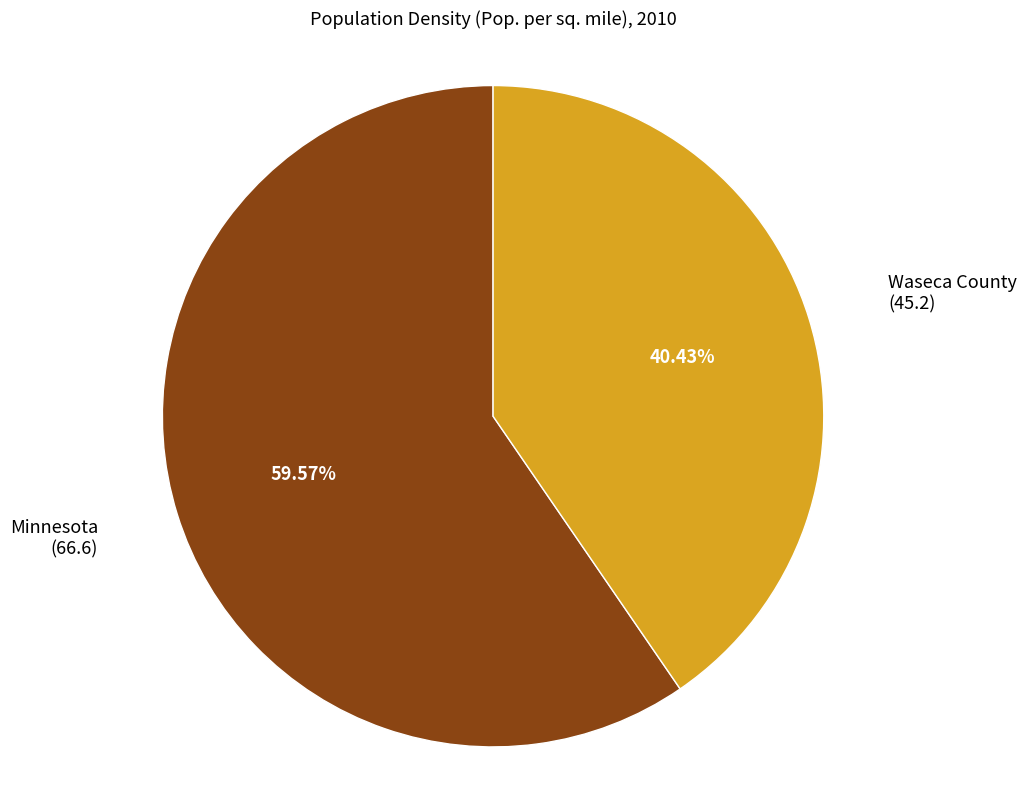

To the nearest percent, what is the average slice percentage?

50%